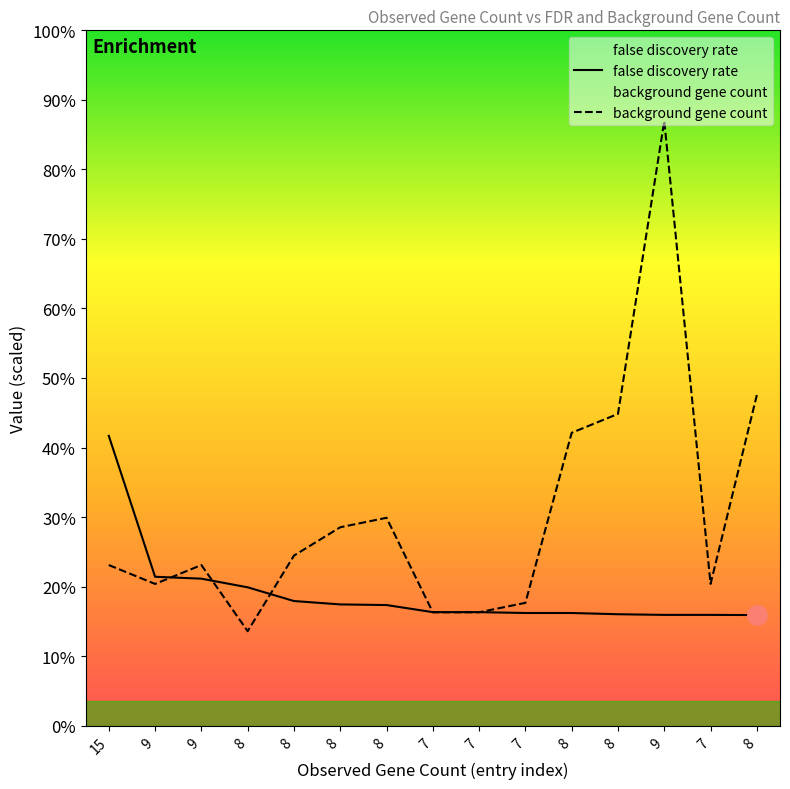

What is the label of the 9th point from the right?

8